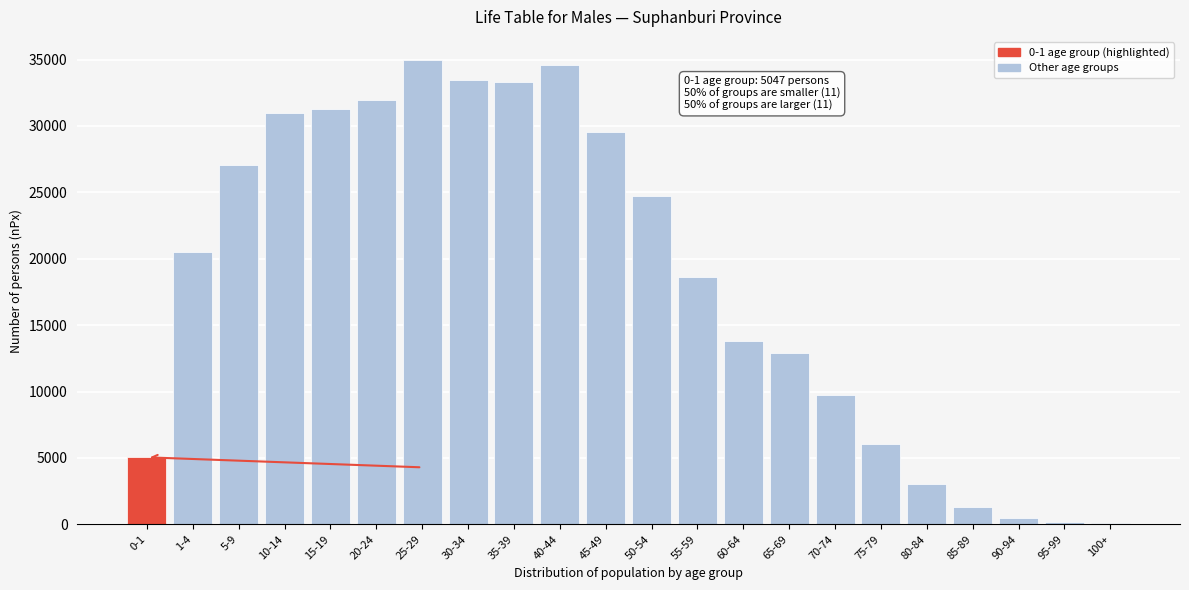

What is the difference between the maximum and second lowest values?

34822